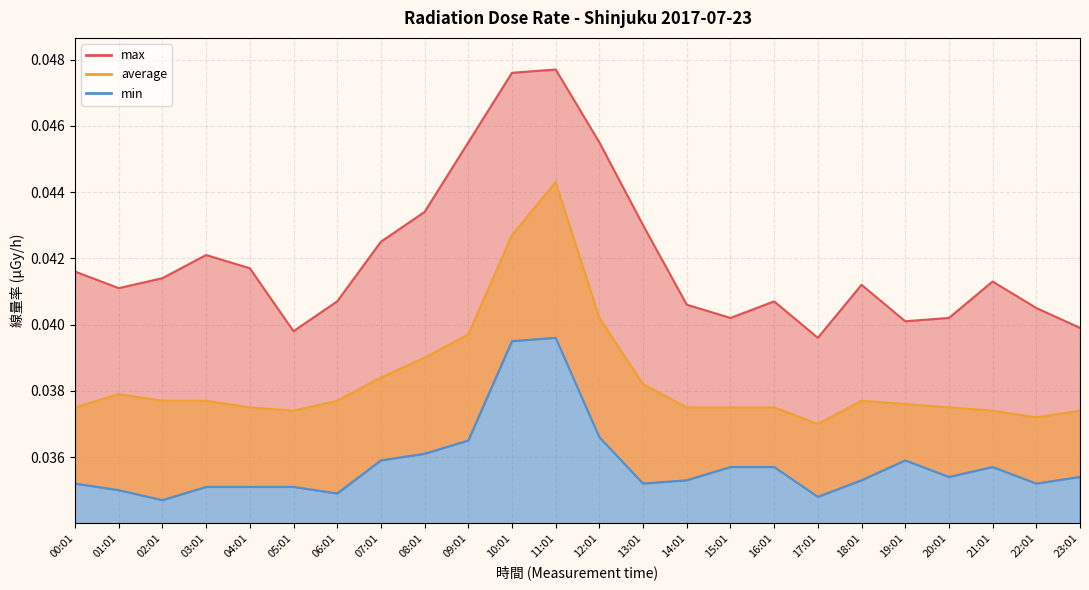

Which series has the largest total across all categories?

max